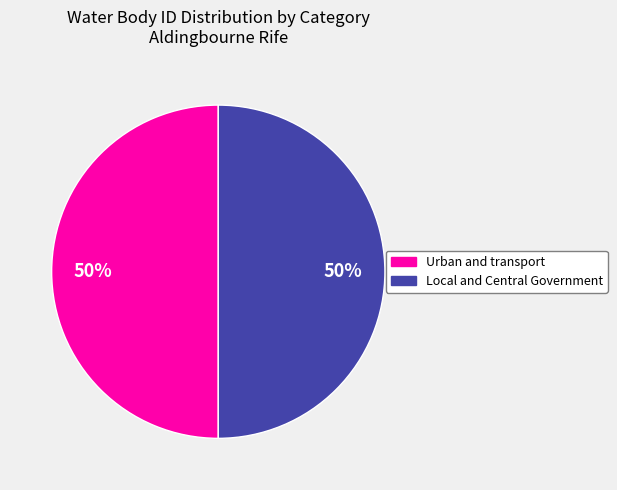

Approximately how many times larger is the value at Local and Central Government compared to Urban and transport?

1.0